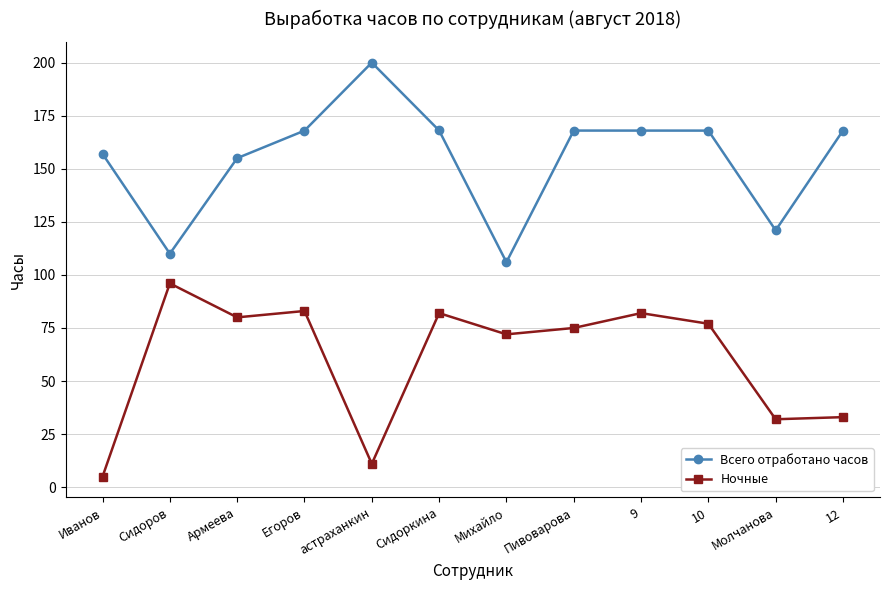

What is the spread (max minus min) of values at Сидоров?

14.0